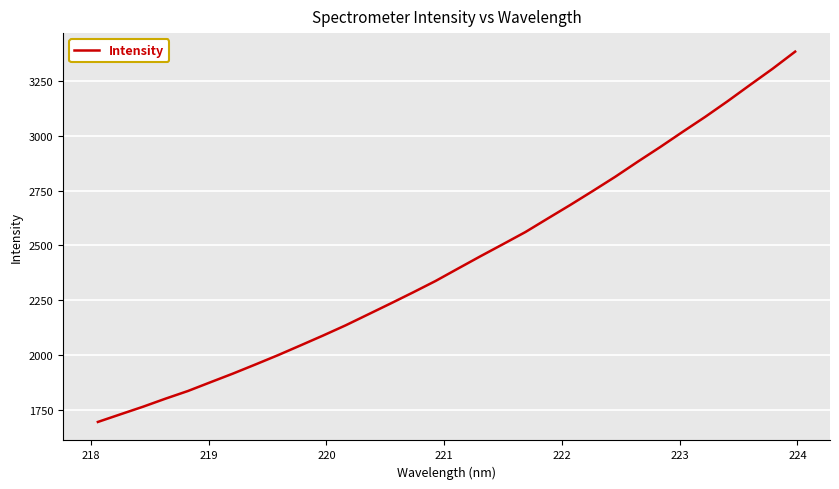

Does the chart have visible grid lines?

Yes